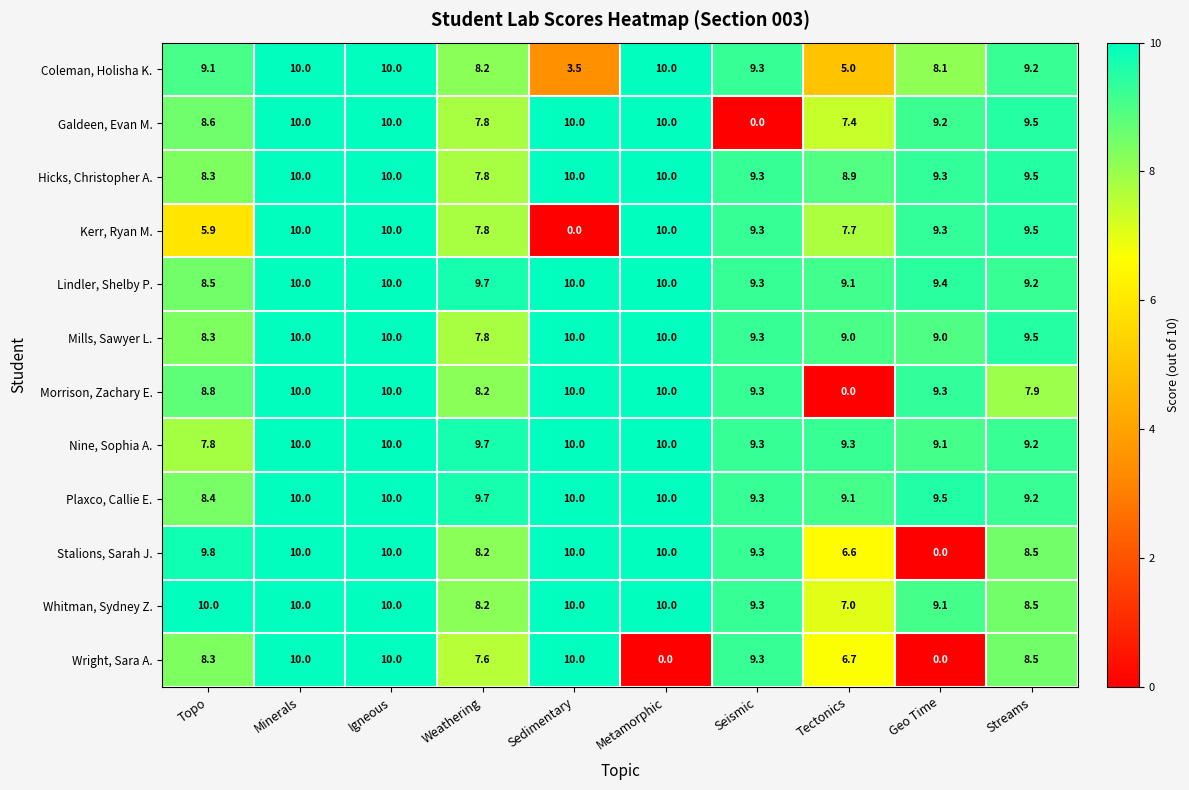

At how many categories does at least one series exceed 3?

10